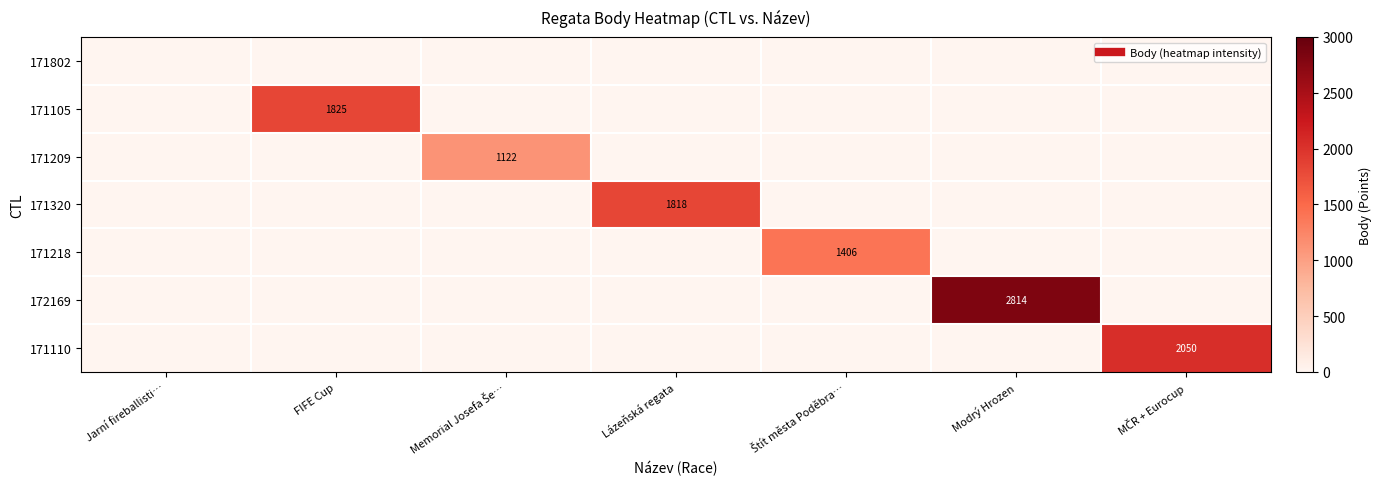

Which series has the largest range (max minus min)?

172169